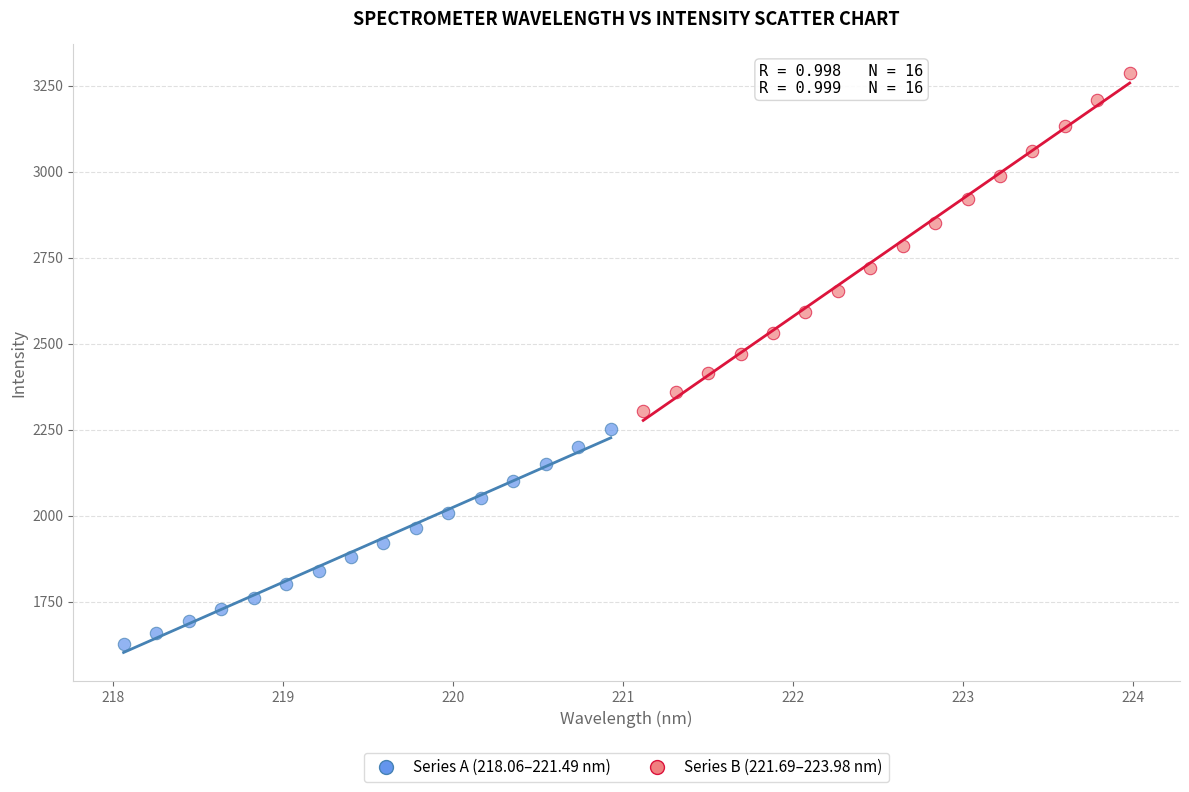

Which series reaches the maximum Y coordinate?

Series B (221.69–223.98 nm)